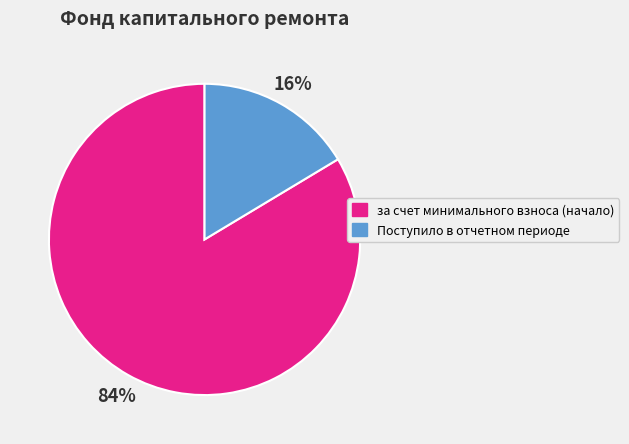

Is it true that за счет минимального взноса (начало) is 90% of the pie?

False